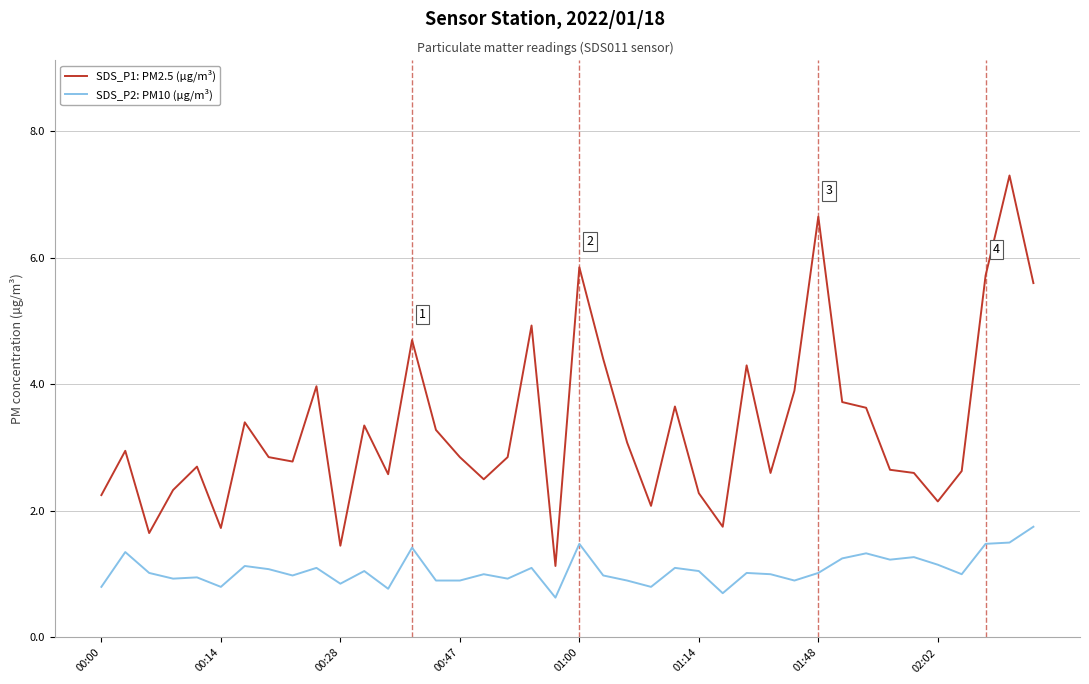

What is the difference between the maximum and minimum values in the SDS_P1: PM2.5 (µg/m³) series?

6.2